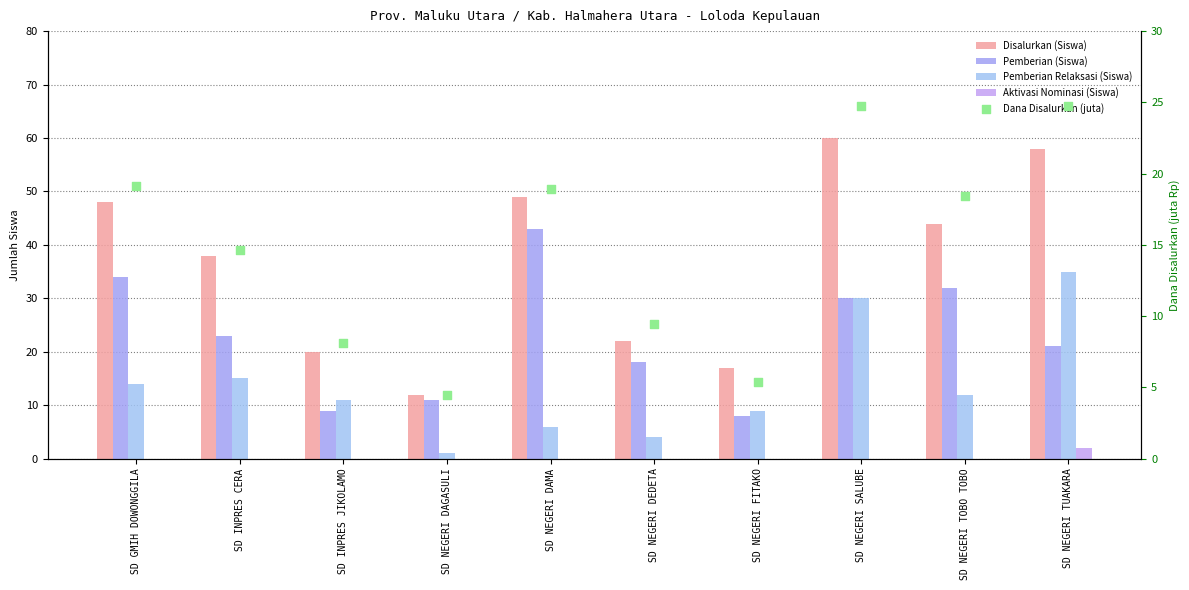

Which series reaches the maximum Y coordinate?

Disalurkan (Siswa)